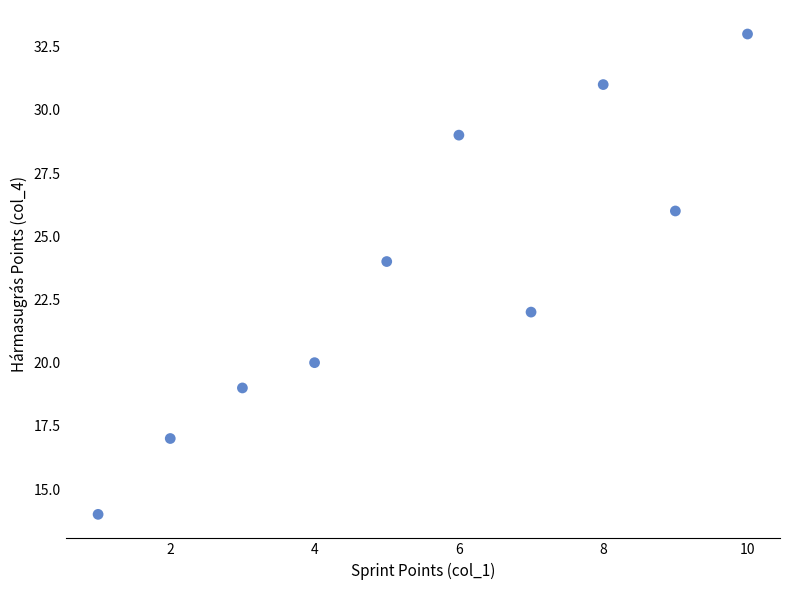

What is the range of X values (max minus min)?

9